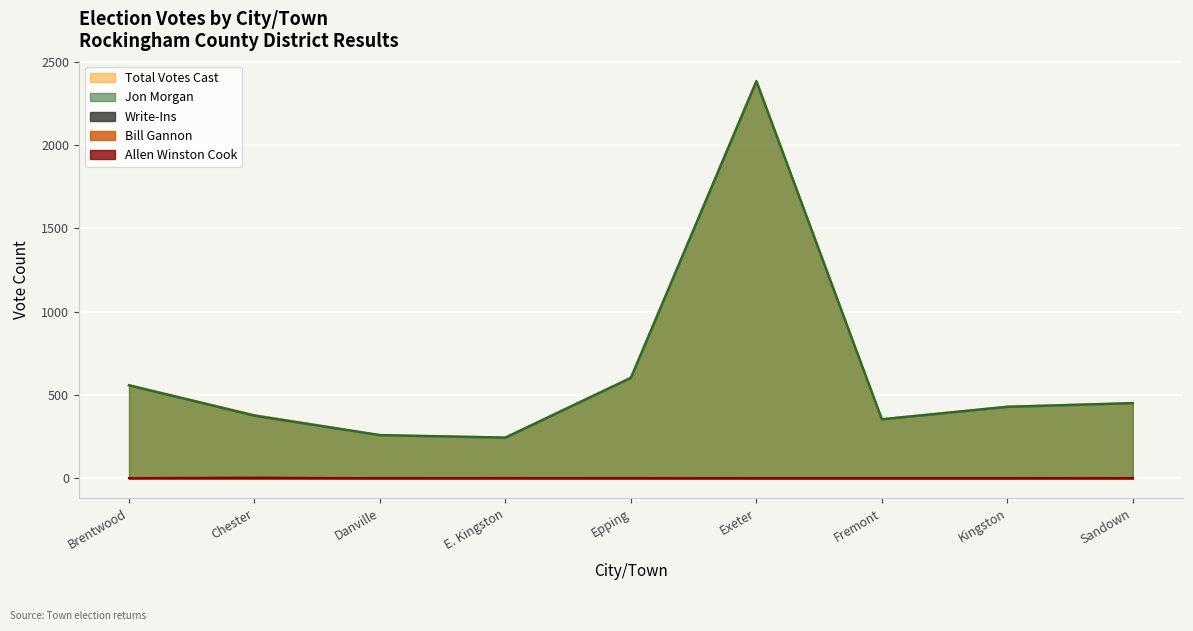

What position from the left is Sandown?

9